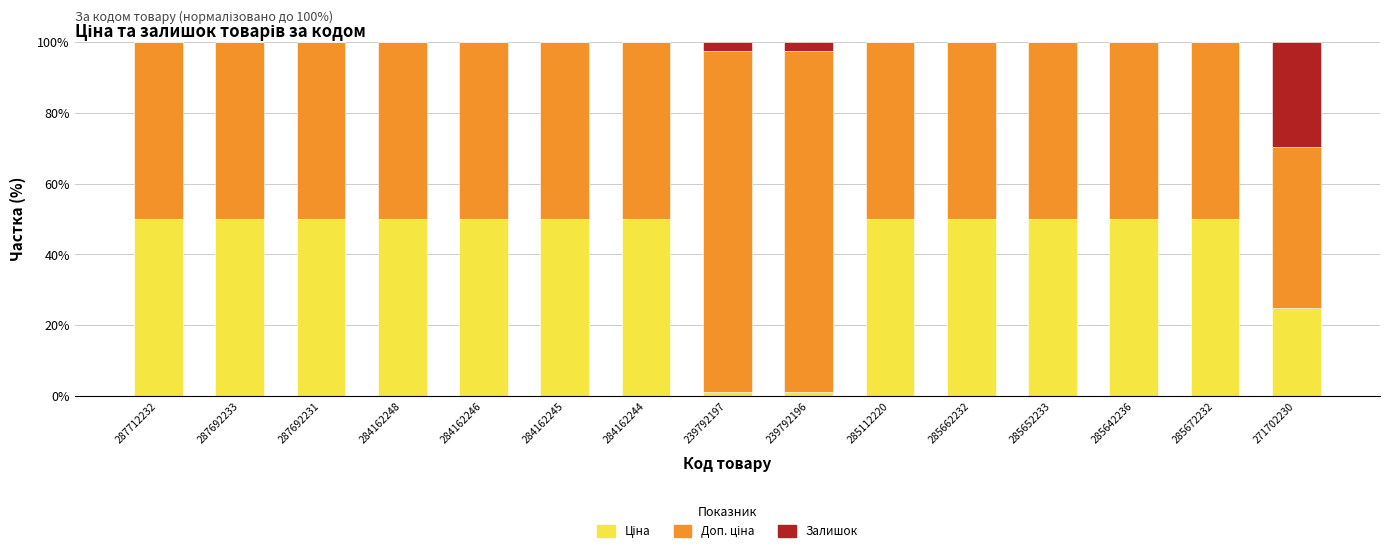

What is the total value across all series at 287692233?

100.0